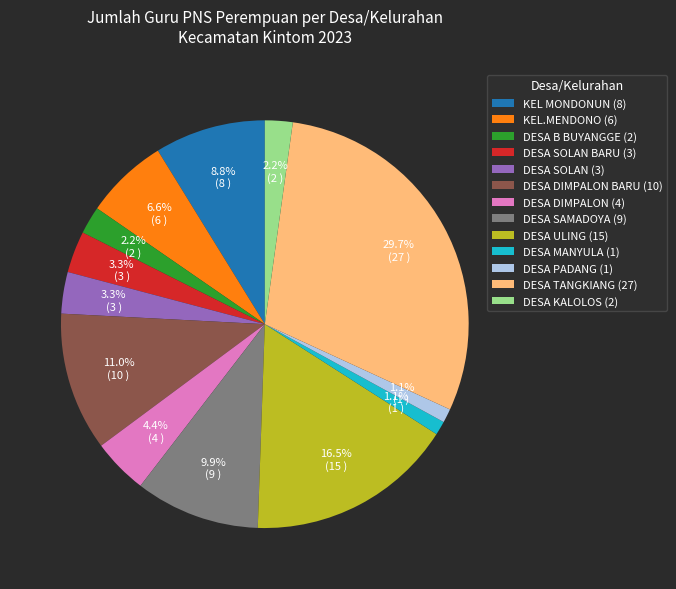

Count the number of slices in the pie.

13